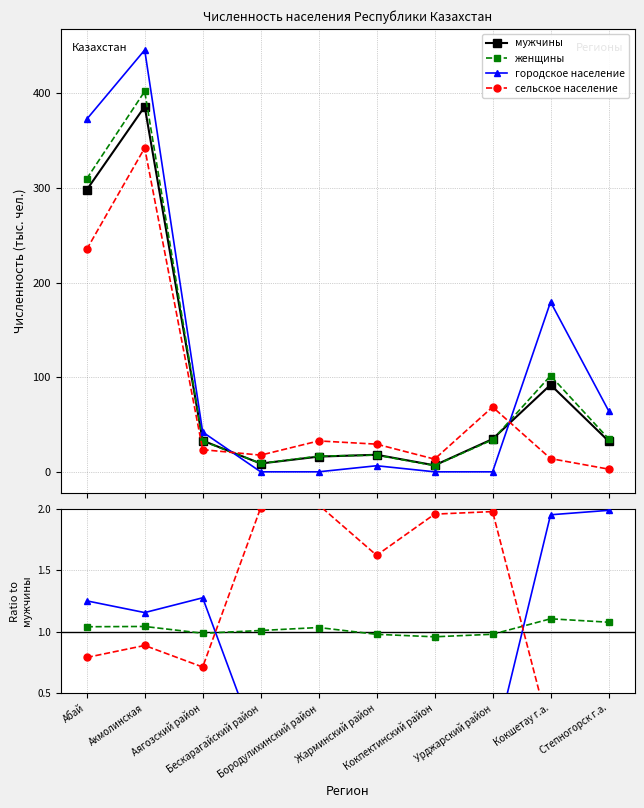

How many data points in женщины are above 1?

6